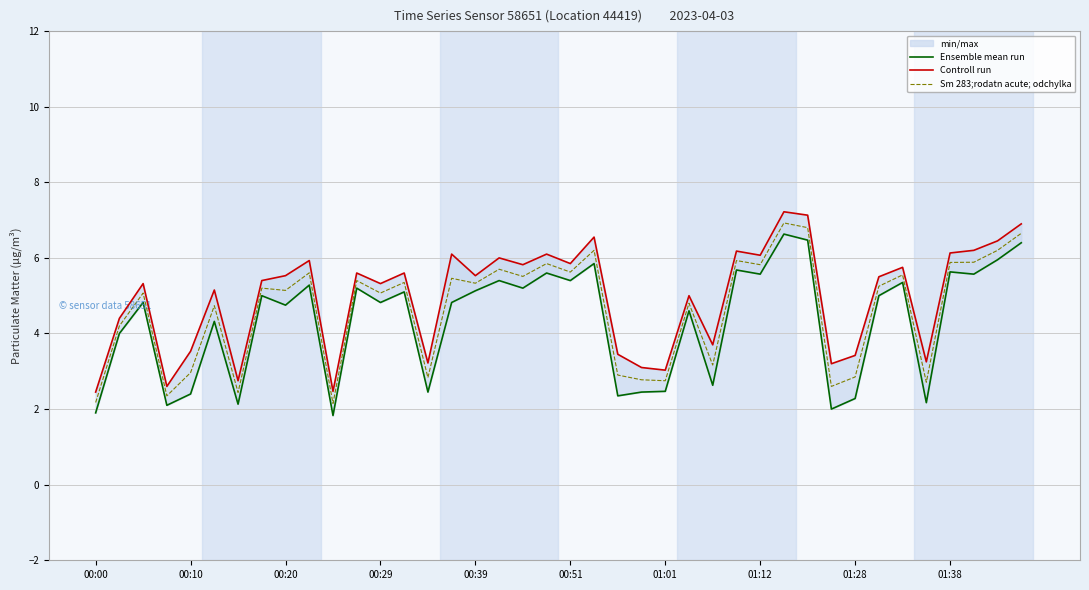

What is the difference between the maximum and minimum values in the Ensemble mean run series?

4.8